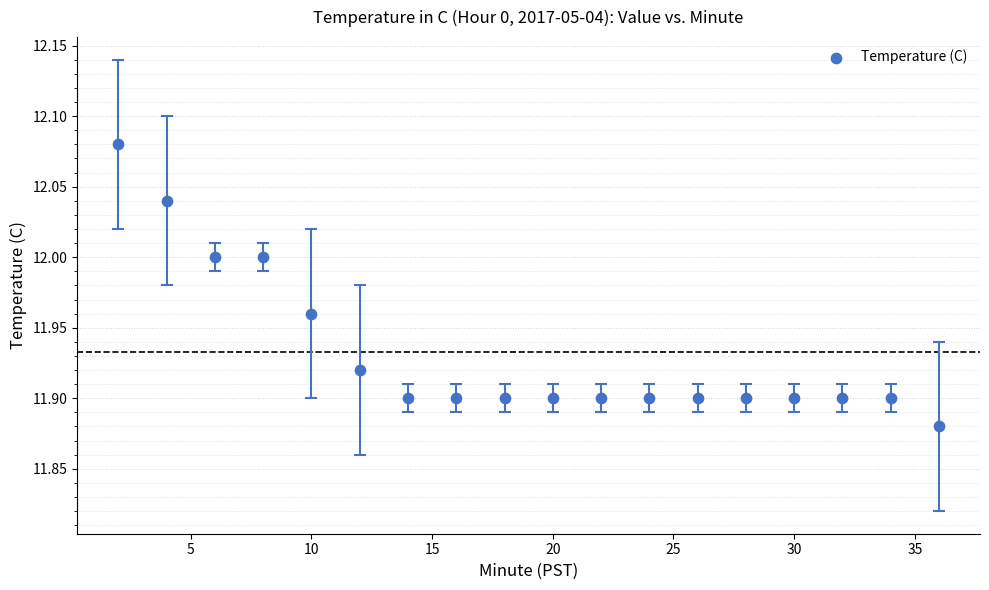

How many data points are displayed?

18